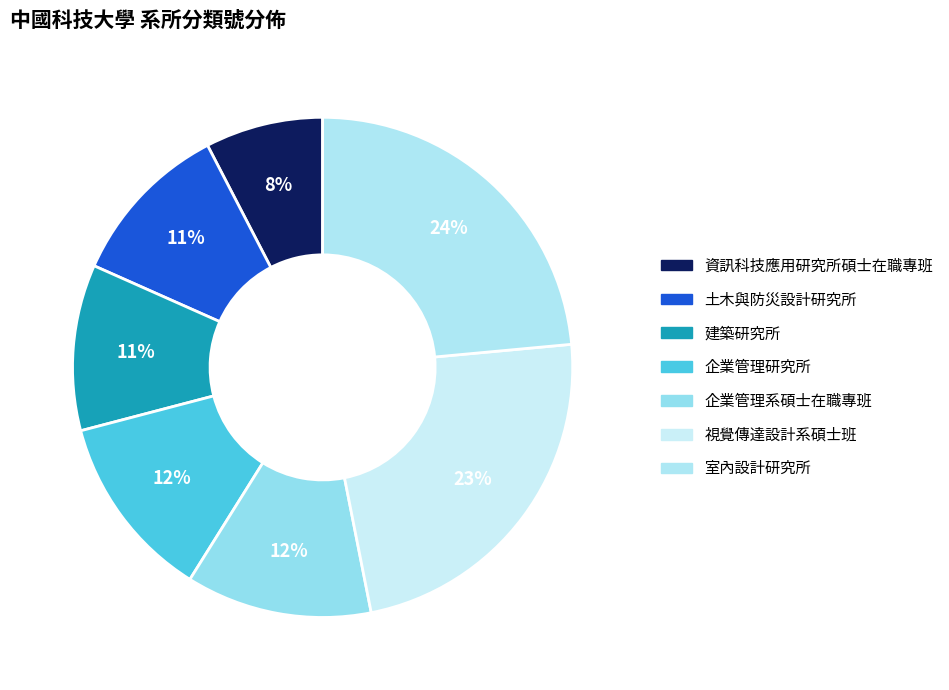

The 建築研究所 slice represents 11% of the pie. True or false?

True